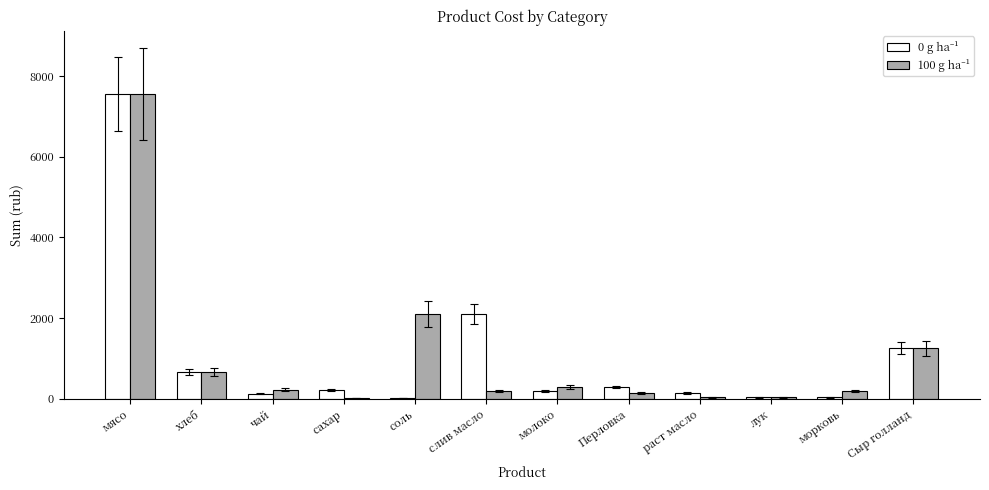

Which label corresponds to the largest value in the chart?

мясо